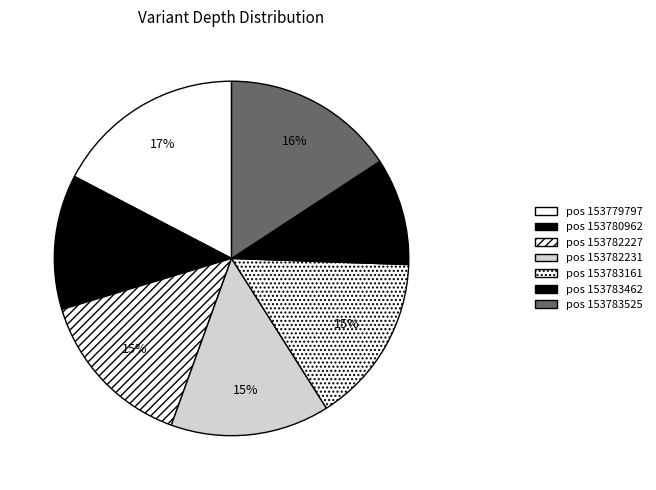

How many slices are in this pie chart?

7